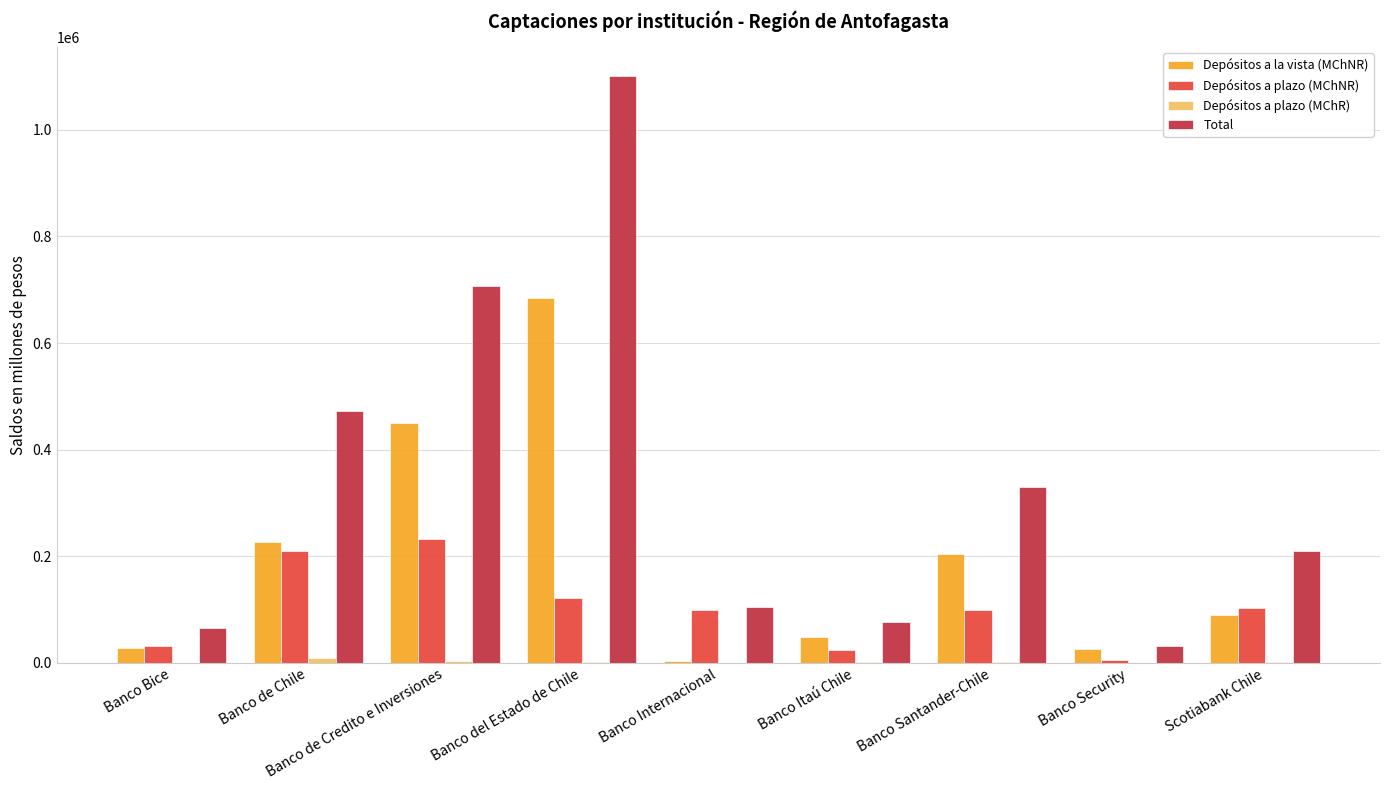

Is it true that Total equals 473134.8 at Banco de Chile?

True